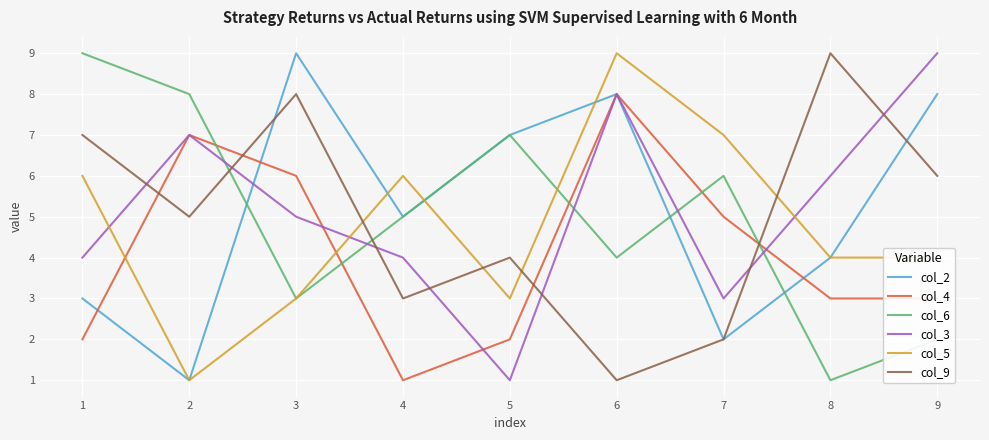

Does the chart have visible grid lines?

Yes